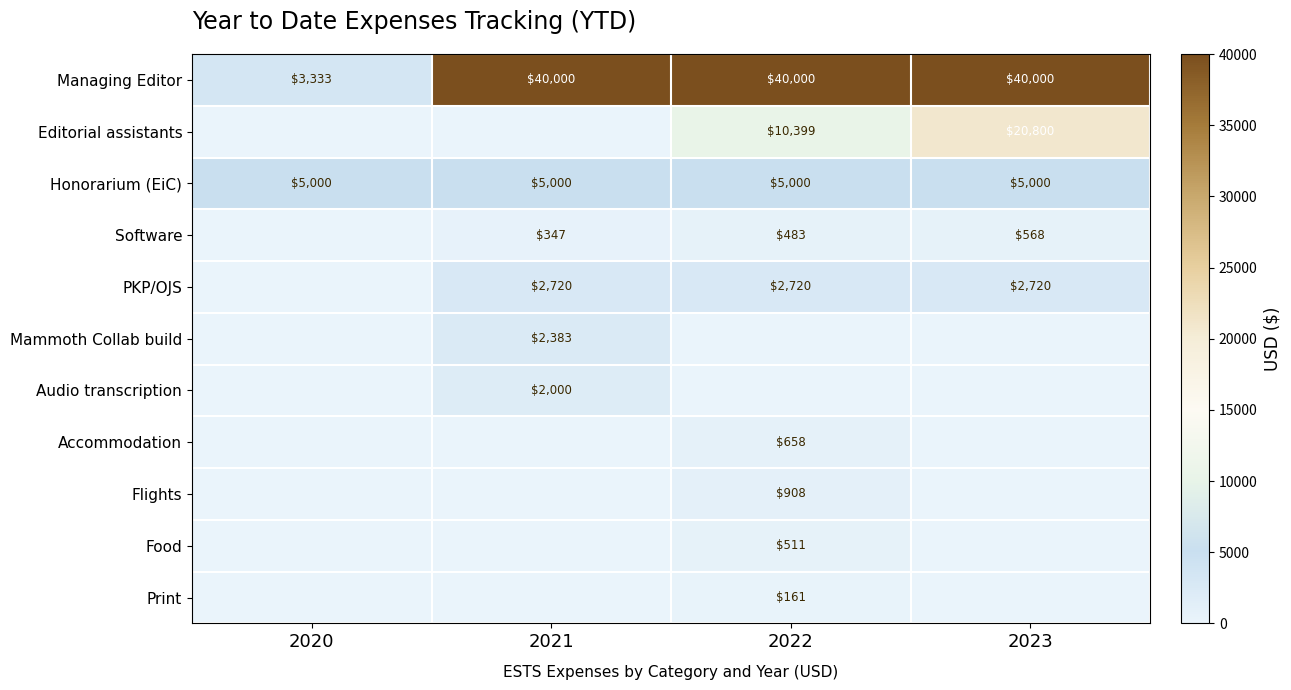

What is the difference between the Software values at 2023 and 2021?

221